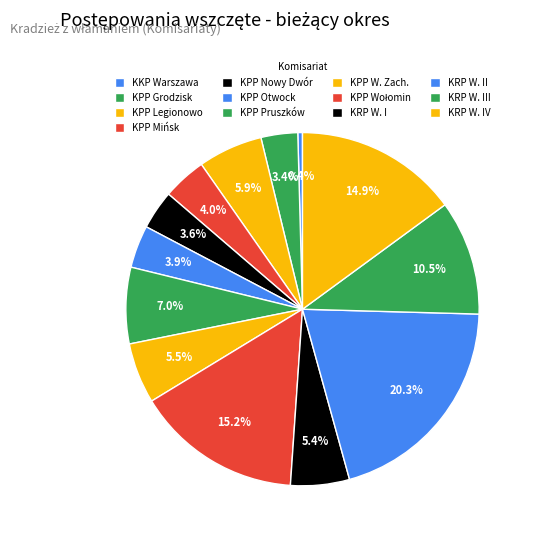

How many segments does this pie chart have?

13